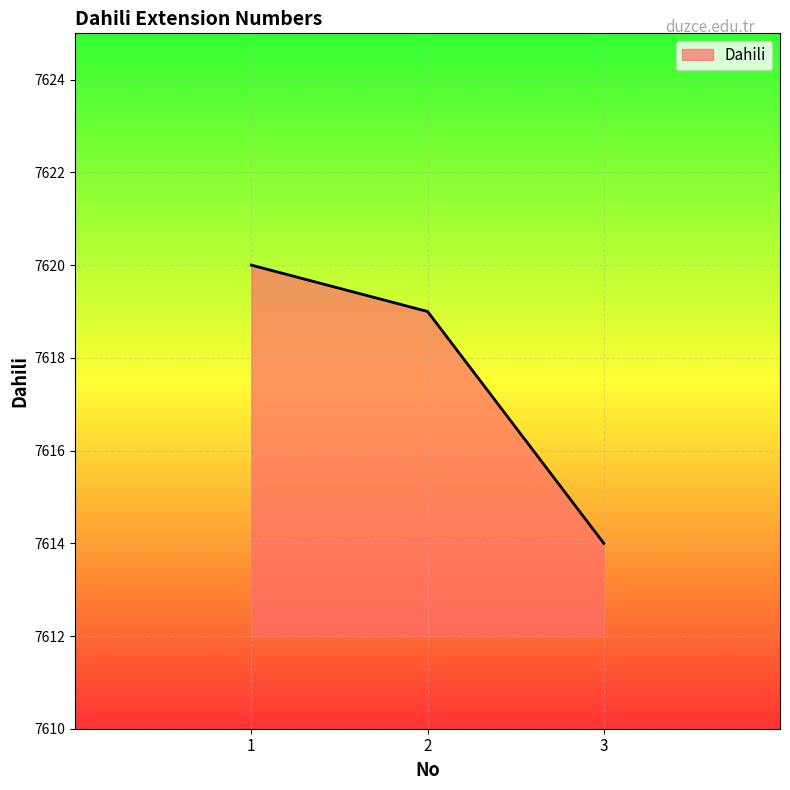

The chart shows a value of 4183 at 2. True or false?

False